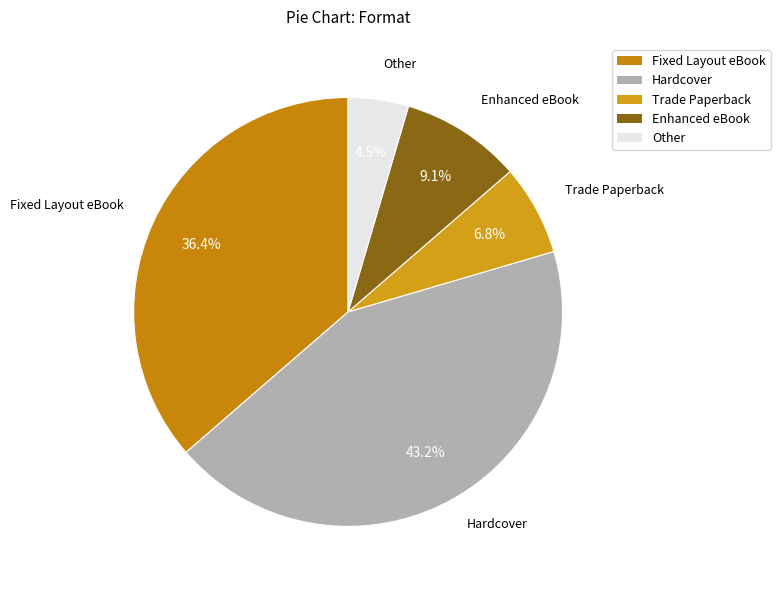

Which category has the biggest portion of the pie?

Hardcover